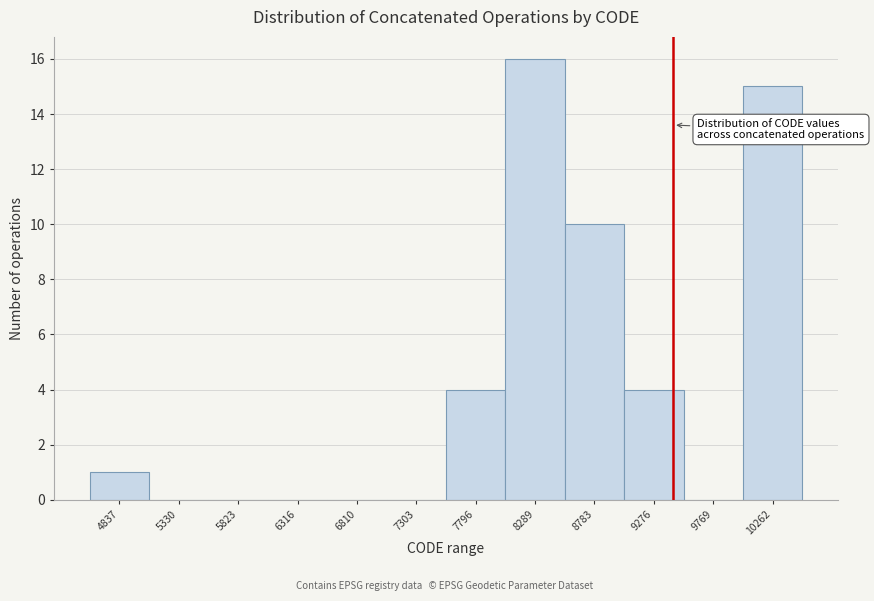

Reading left to right, what are all the values shown in this chart?

4837=1	5330=0	5823=0	6316=0	6810=0	7303=0	7796=4	8289=16	8783=10	9276=4	9769=0	10262=15